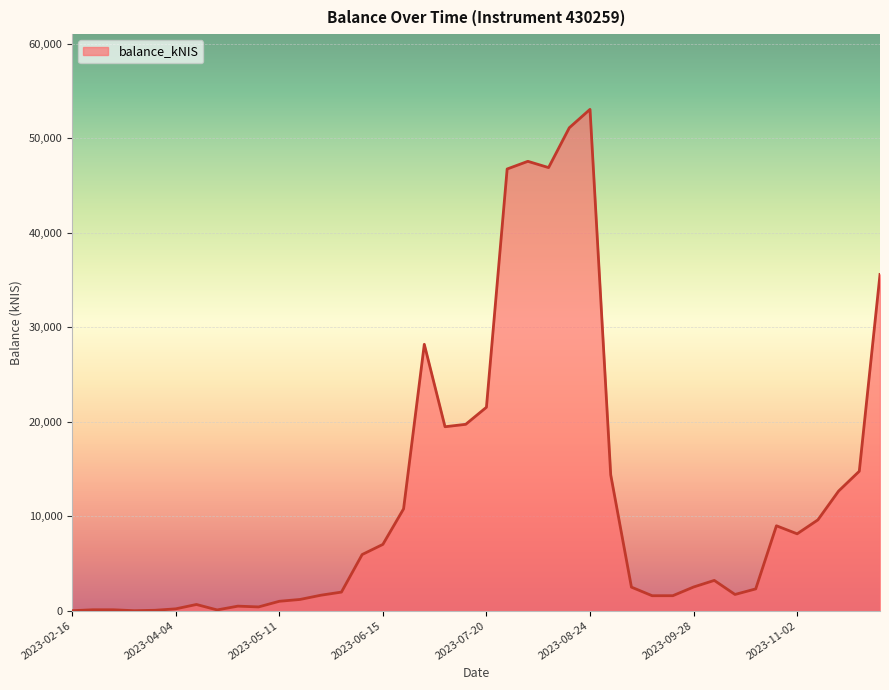

How many series are shown in this chart?

1